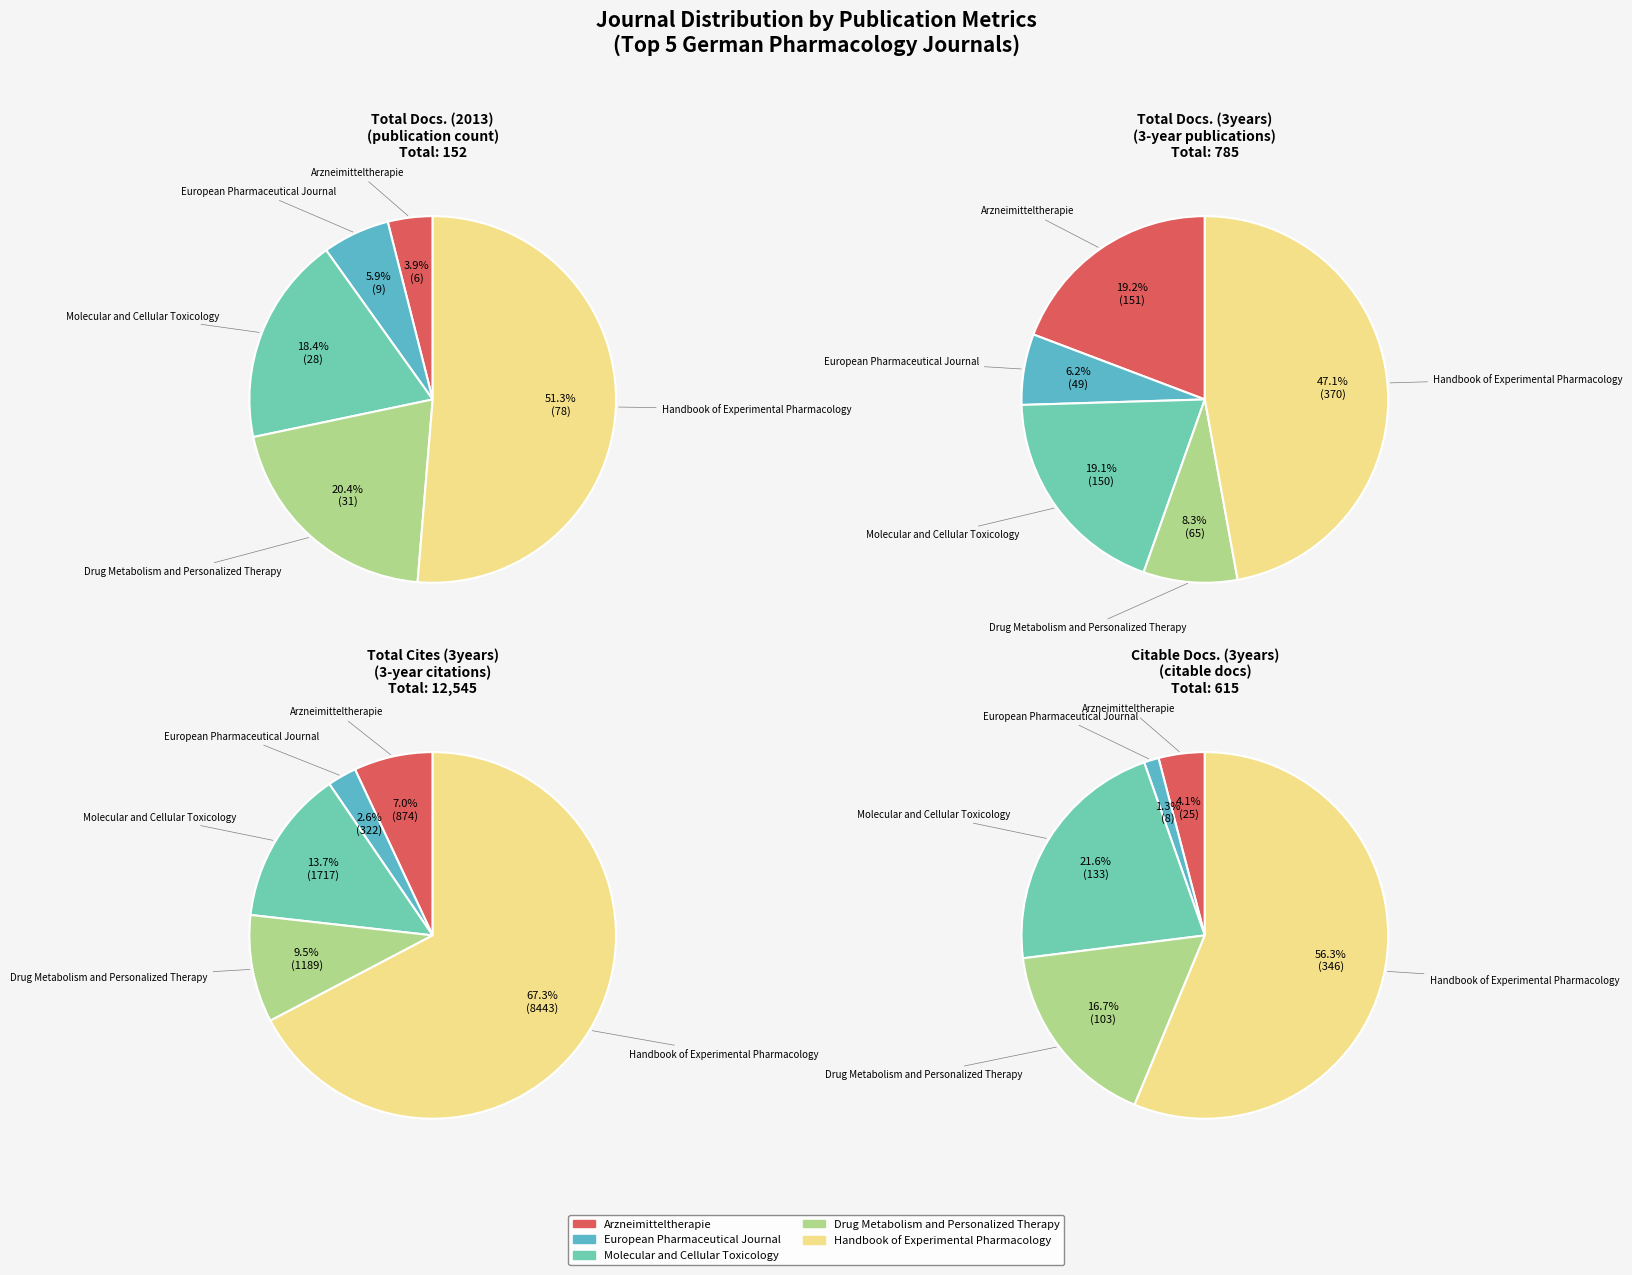

True or false: Drug Metabolism and Personalized Therapy accounts for 8% of the total.

True